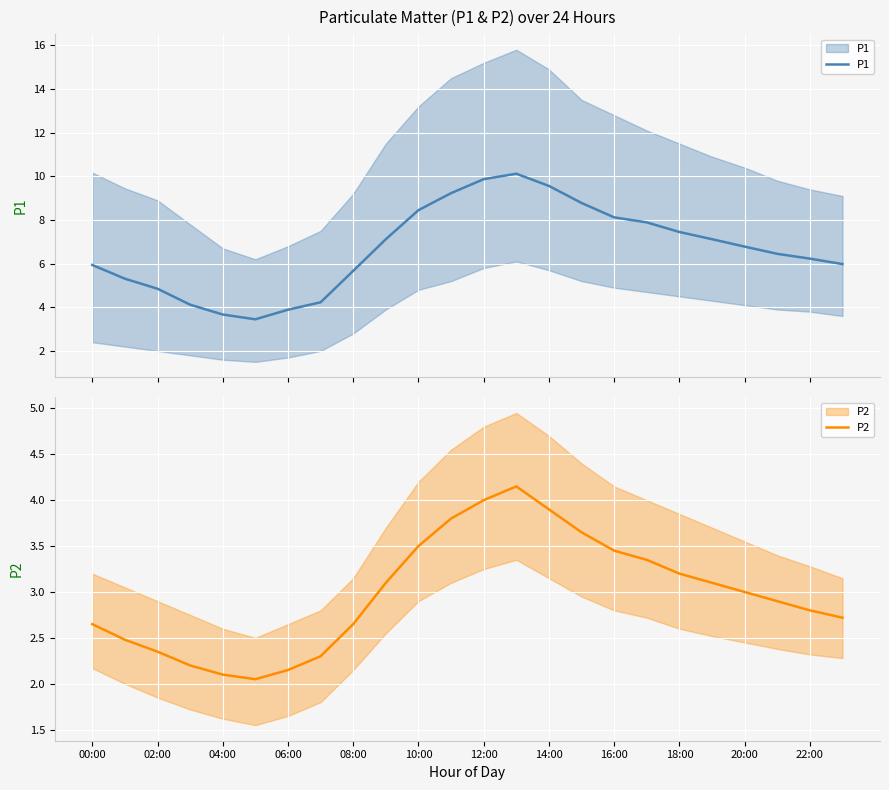

What is the average value of the P2 series?

3.0